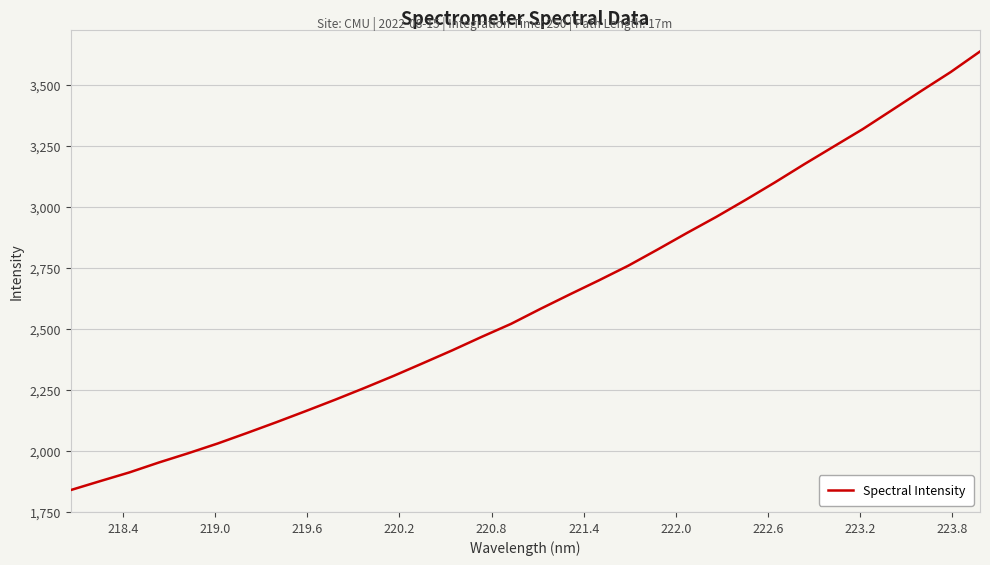

True or false: the data has more than 0 interior local peaks.

False